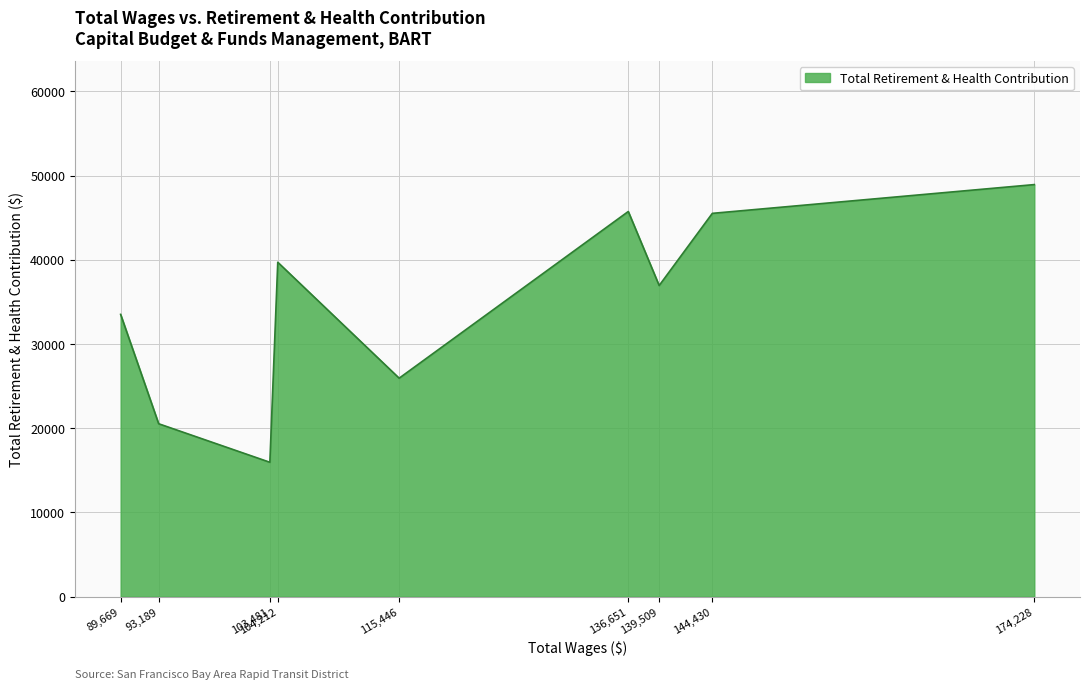

What is the greatest value displayed?

48936